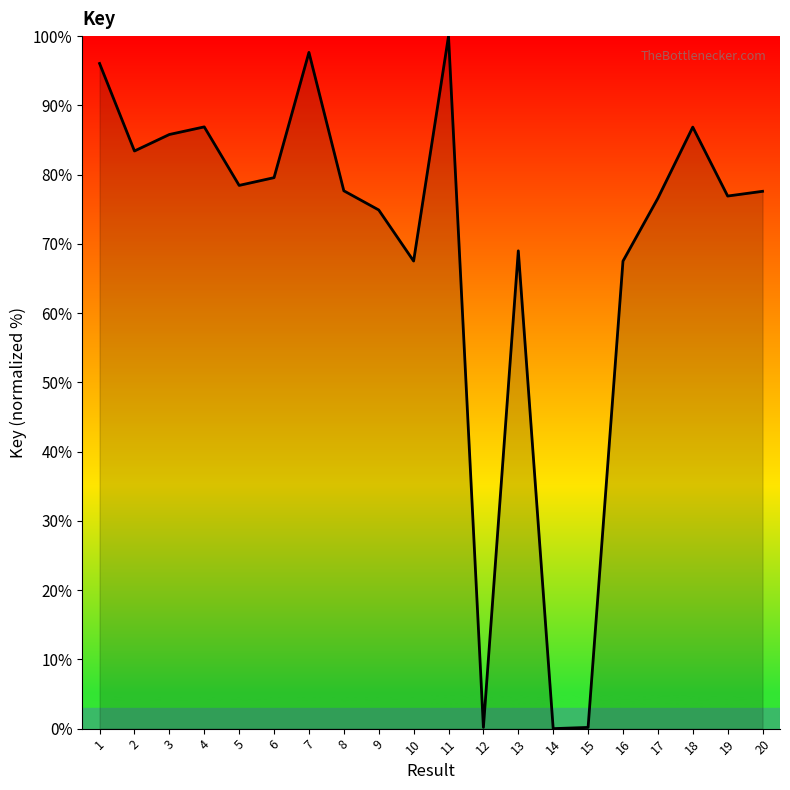

Does the chart display data point markers on the line(s)?

No